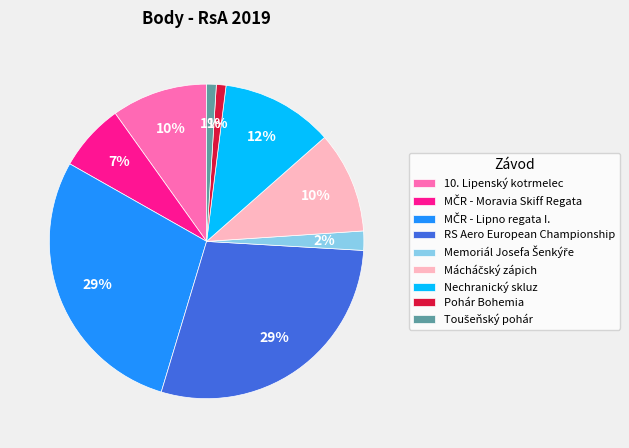

The Pohár Bohemia slice represents 1% of the pie. True or false?

True